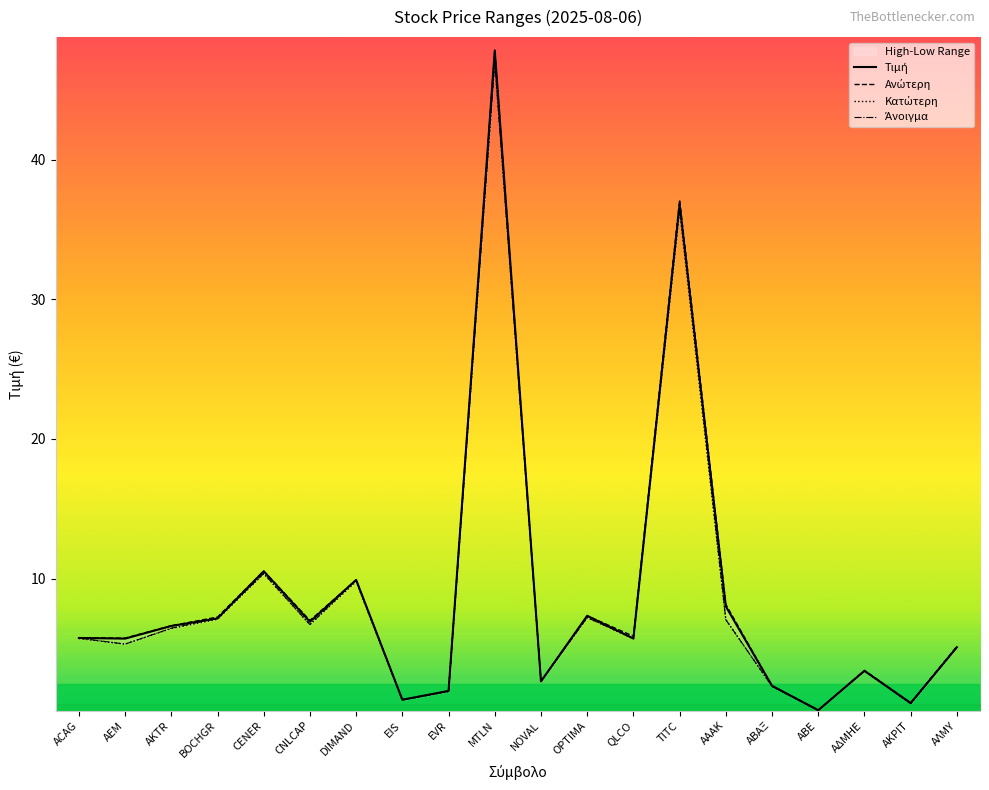

What is the difference between the second highest and second lowest values in the Τιμή series?

35.7